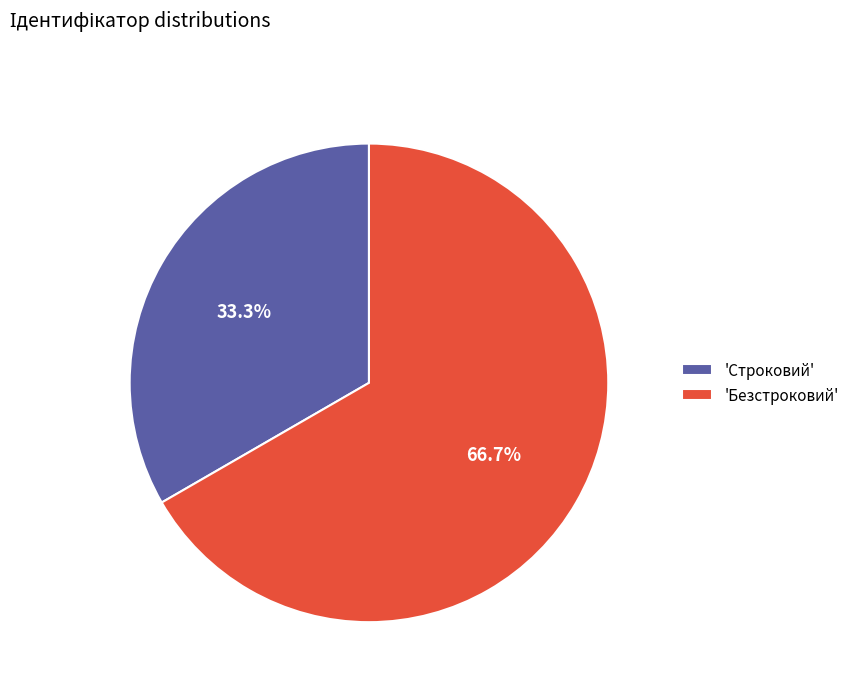

Which category has the smallest portion of the pie?

'Строковий'